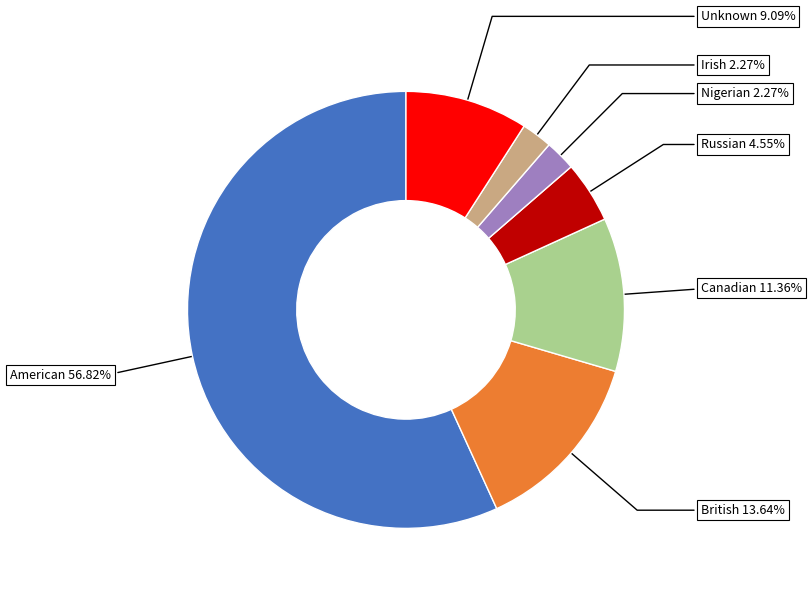

Does any single category account for the majority?

Yes